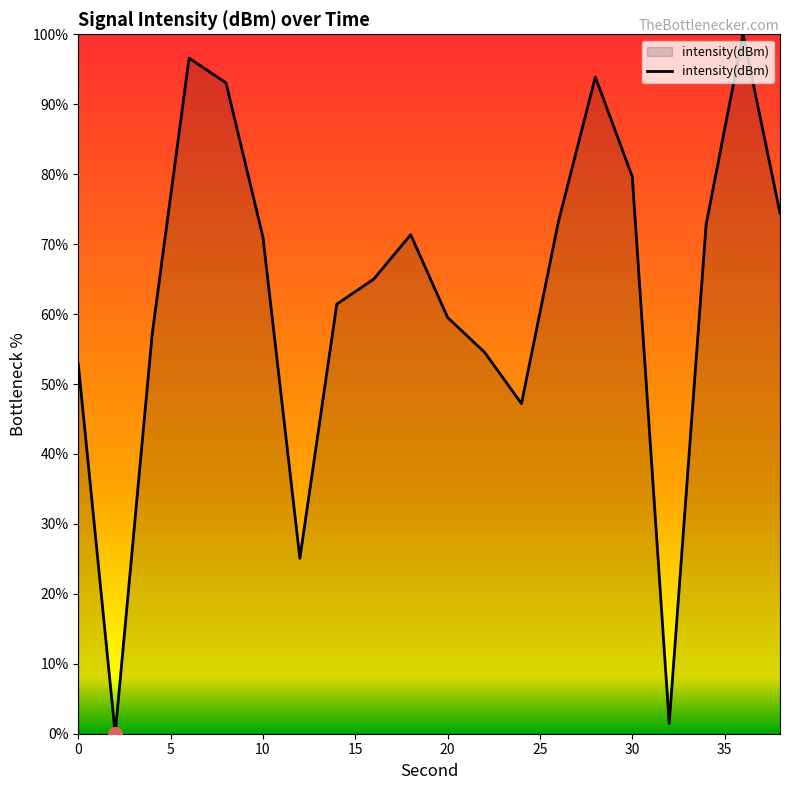

What is the difference between the maximum and minimum values?

100.0